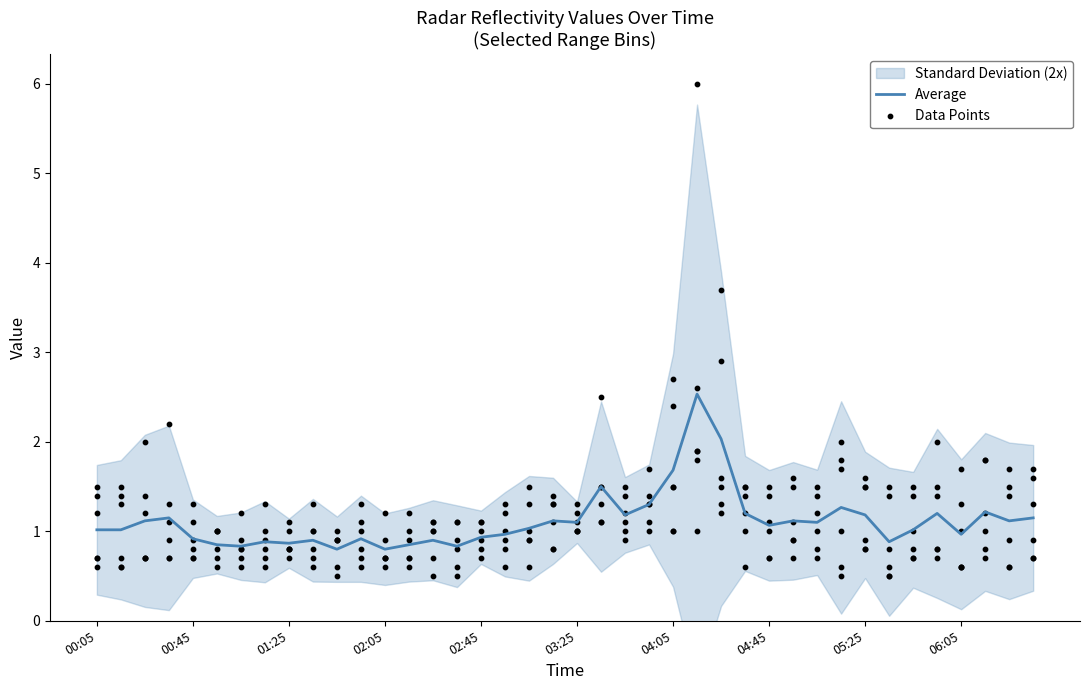

At how many categories does at least one series exceed 2?

2